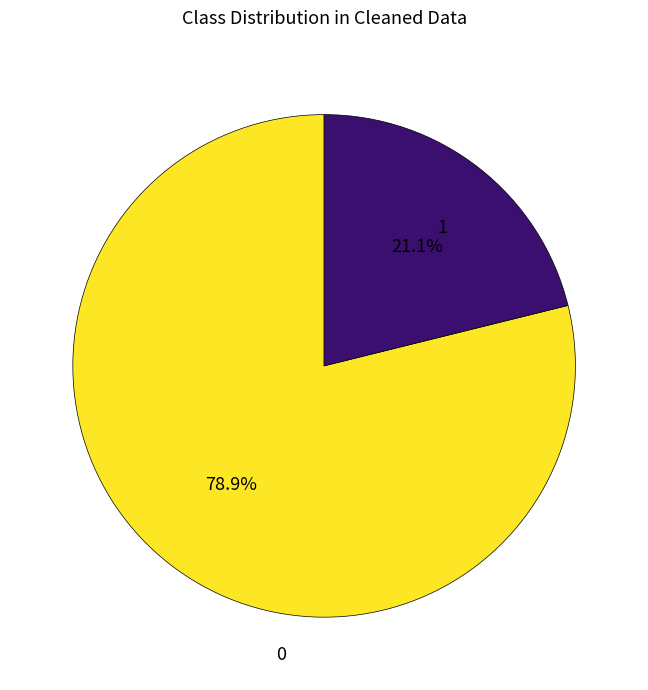

Count the number of slices in the pie.

2